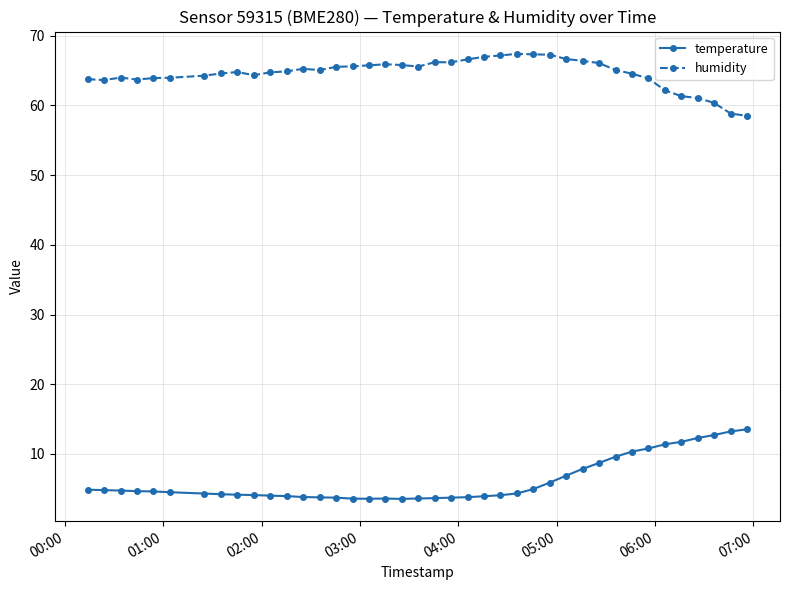

What is the value of the temperature point at the 35th from the left?

11.4